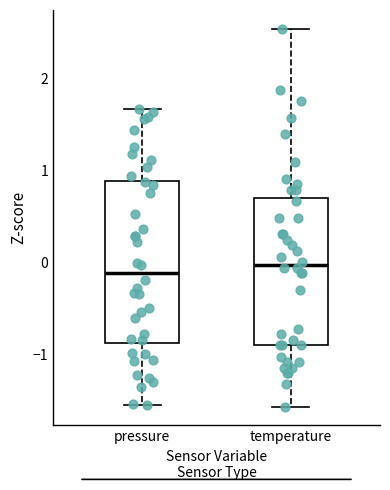

Where does the upper whisker of the box for pressure end on the y-axis? The values are not printed on the chart, so give them approximately, as read against the axis.

1.7